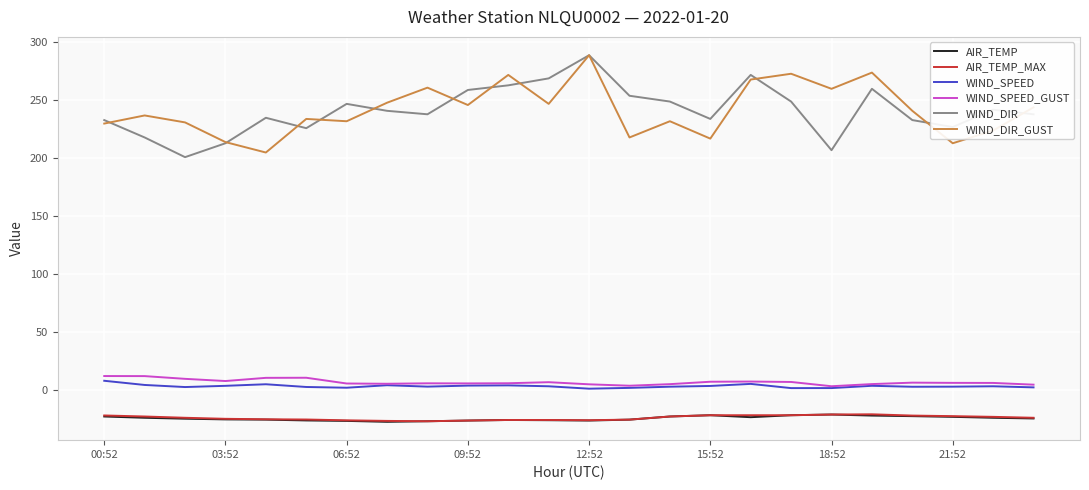

Which series has the largest range (max minus min)?

WIND_DIR